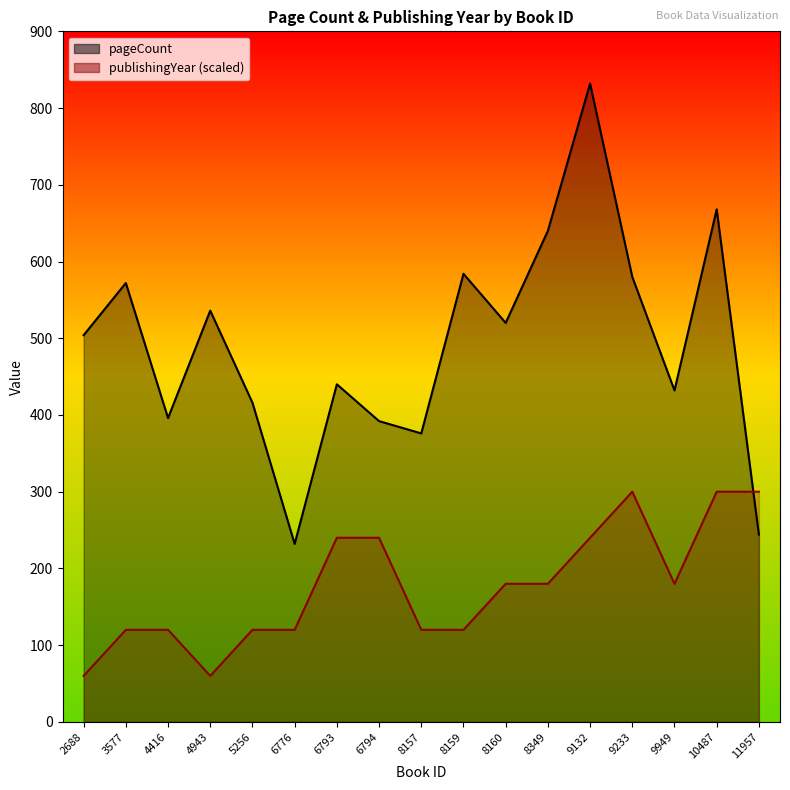

At which category does publishingYear reach its first local peak?

9233